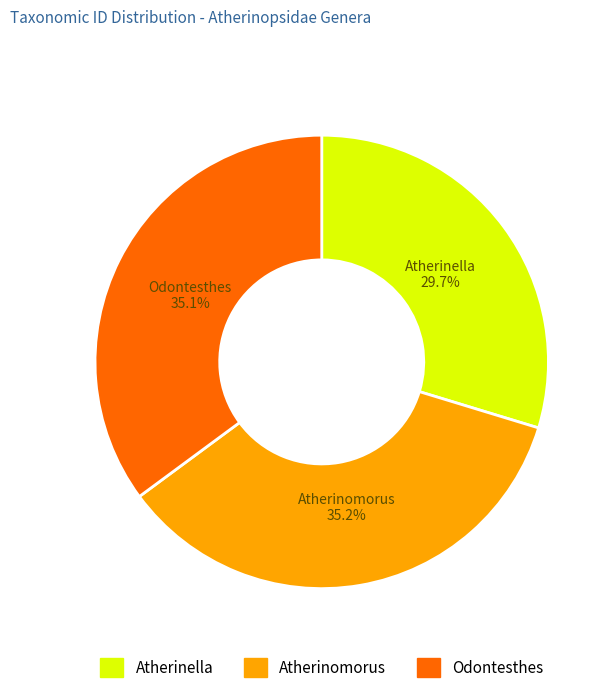

Combined, do Atherinella and Atherinomorus account for over 50%?

Yes